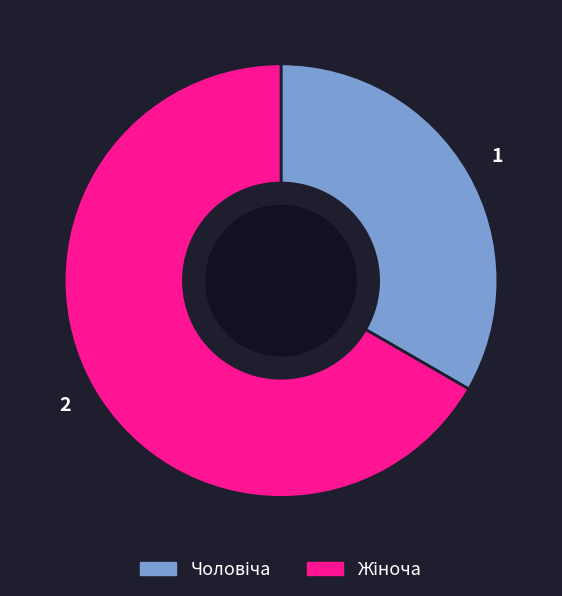

Does any single category account for the majority?

Yes